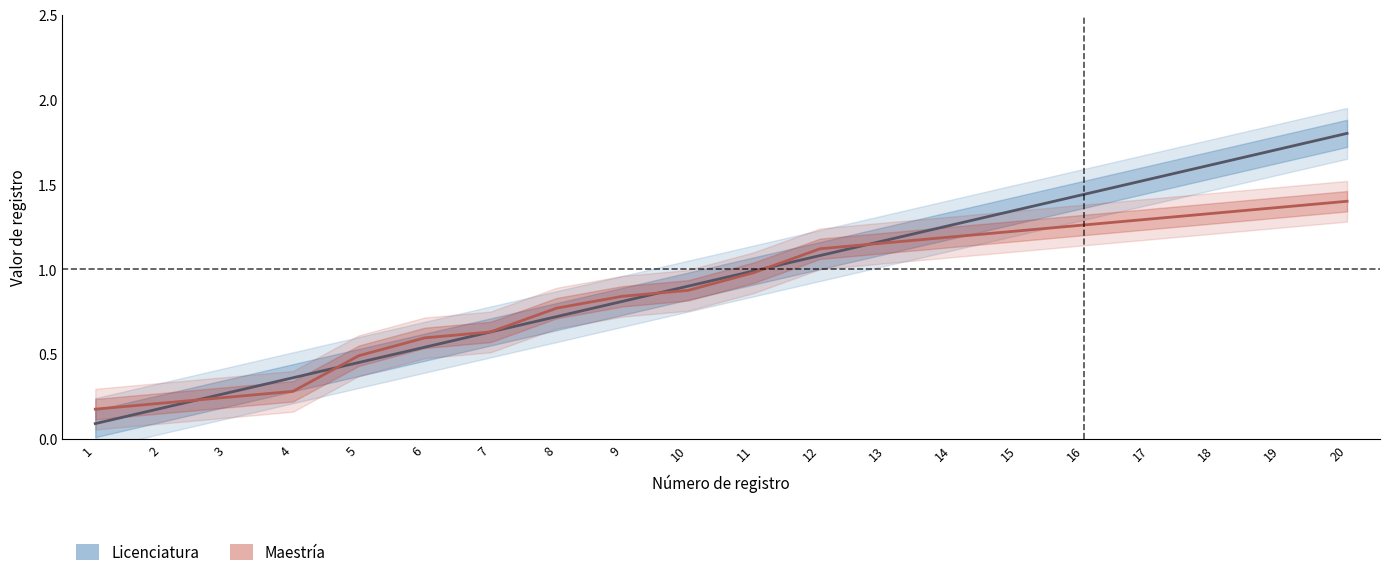

True or false: Licenciatura has a value of 0.6 at 18.

False